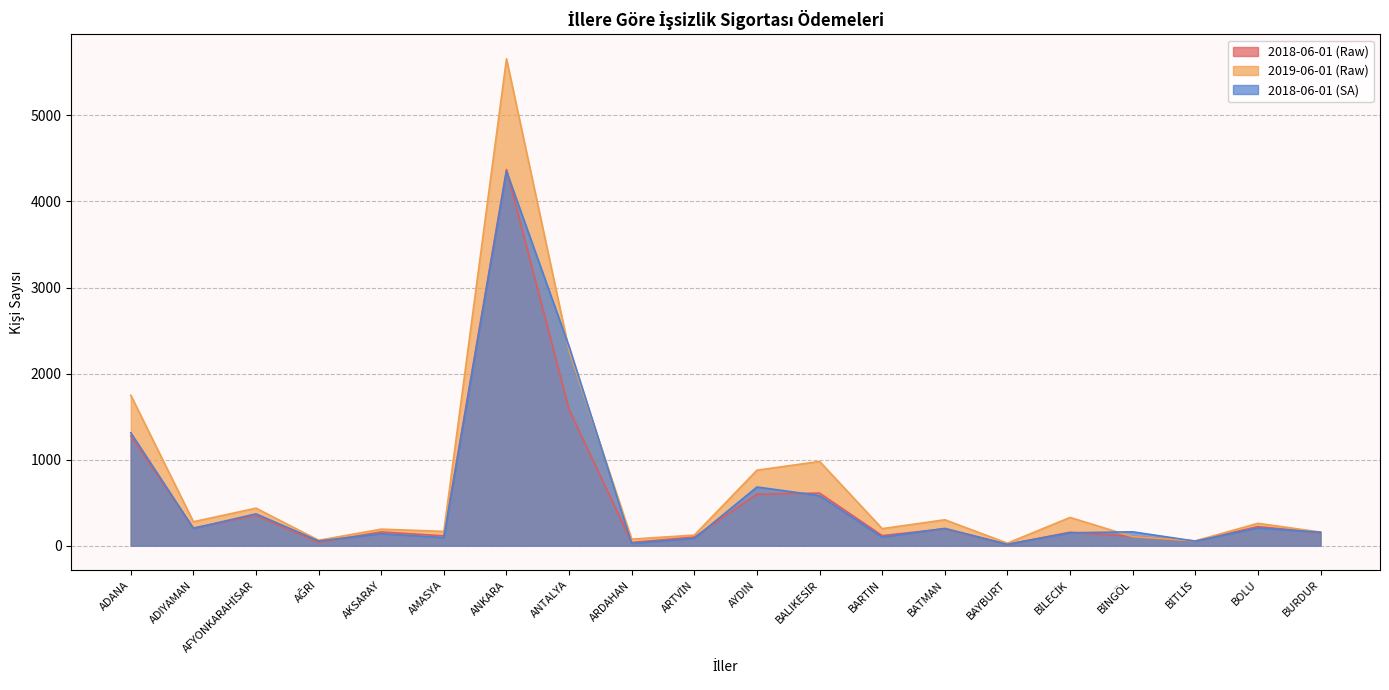

What is the maximum value for 2018-06-01 (SA)?

4352